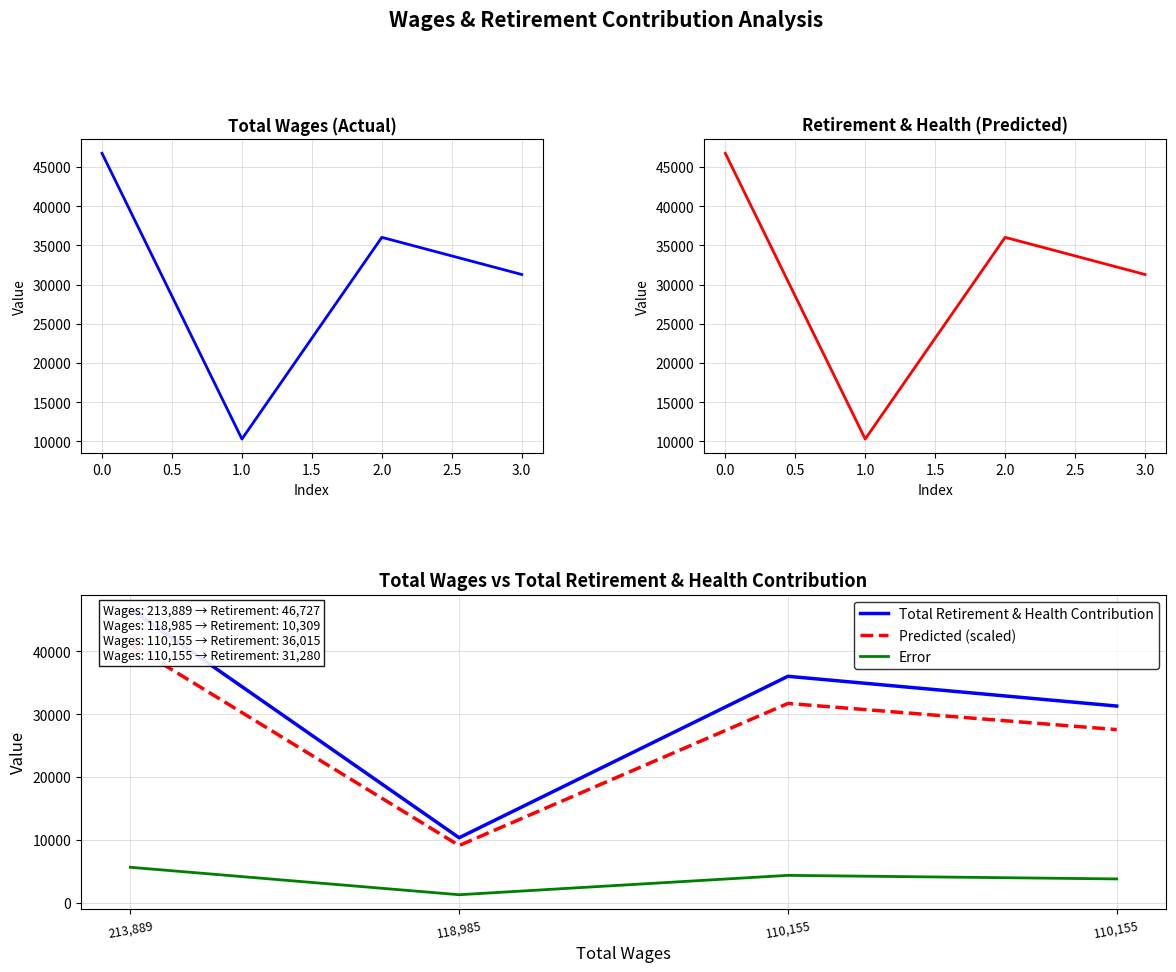

What is the difference between the Predicted (scaled) values at 1.0 and 0.5?

4166.8